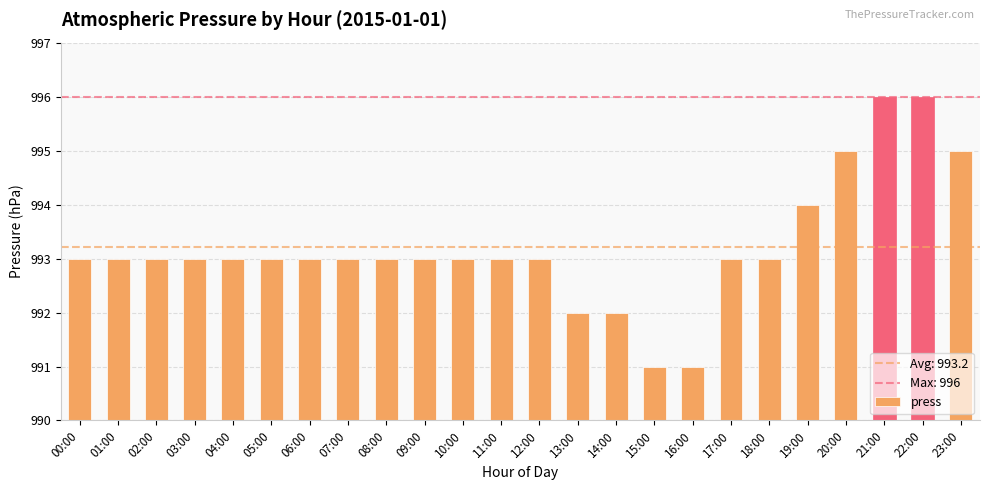

How many values are between 993 and 994?

16